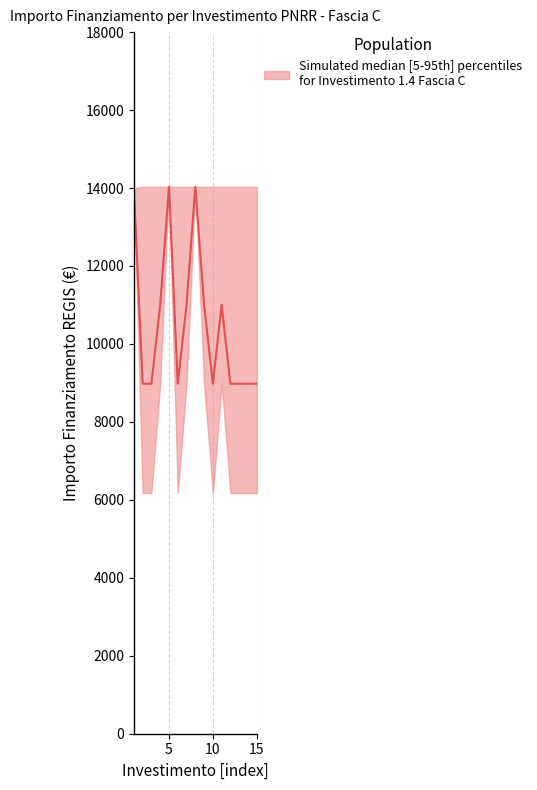

What is the difference between the maximum and minimum values in the lower series?

7856.8